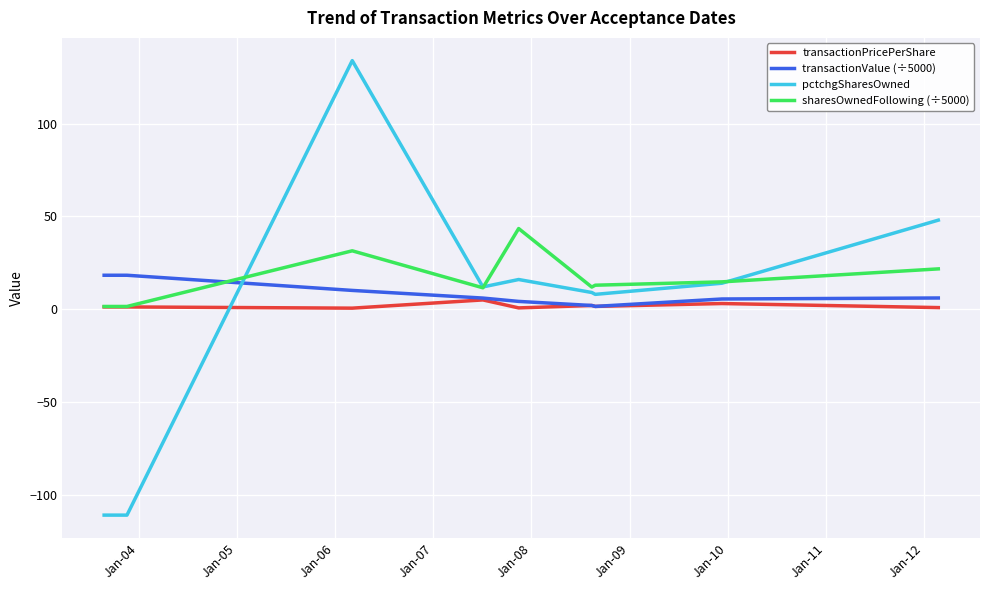

How many values in the pctchgSharesOwned series are below 12?

4